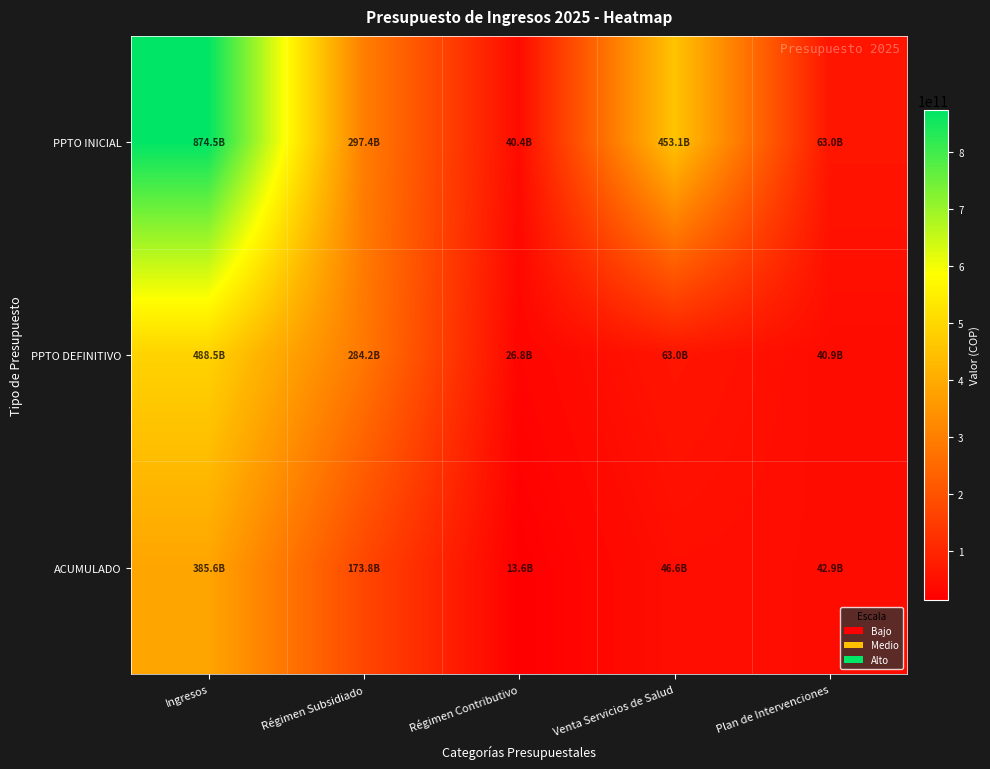

Reading right to left, extract all data points from this chart.

PPTO INICIAL: Plan de Intervenciones=63050000000.0	Venta Servicios de Salud=453146035000.0	Régimen Contributivo=40400000000.0	Régimen Subsidiado=297368251000.0	Ingresos=874451027000.0
PPTO DEFINITIVO: Plan de Intervenciones=40869427504.0	Venta Servicios de Salud=63050000000.0	Régimen Contributivo=26800000000.0	Régimen Subsidiado=284168251000.0	Ingresos=488546035000.0
ACUMULADO: Plan de Intervenciones=42947945672.0	Venta Servicios de Salud=46640767000.0	Régimen Contributivo=13600000000.0	Régimen Subsidiado=173800000000.0	Ingresos=385564992000.0